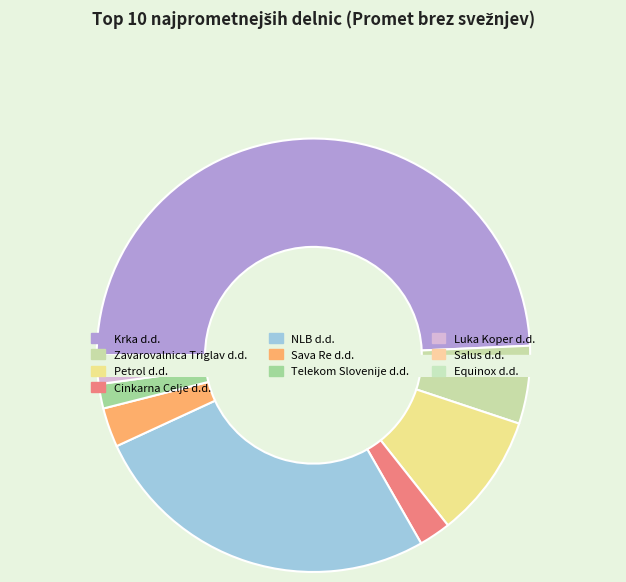

To the nearest percent, what is the difference between the Petrol d.d. and Cinkarna Celje d.d. slice percentages?

7%